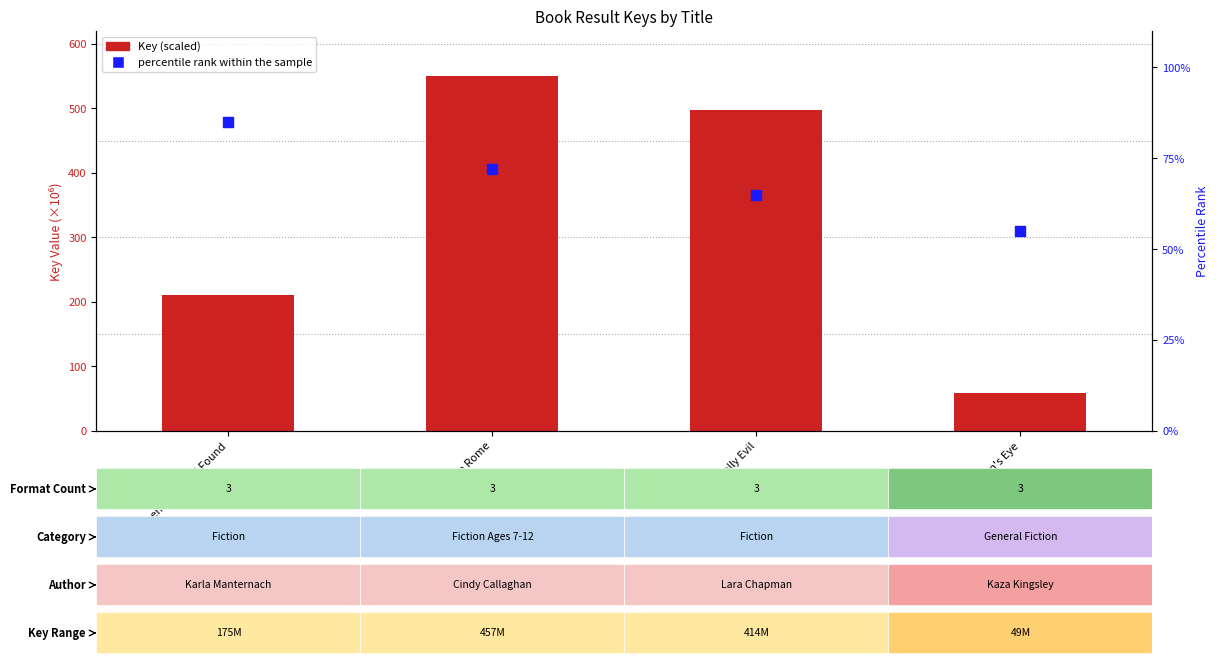

Which series contains the highest Y value?

Key (scaled)